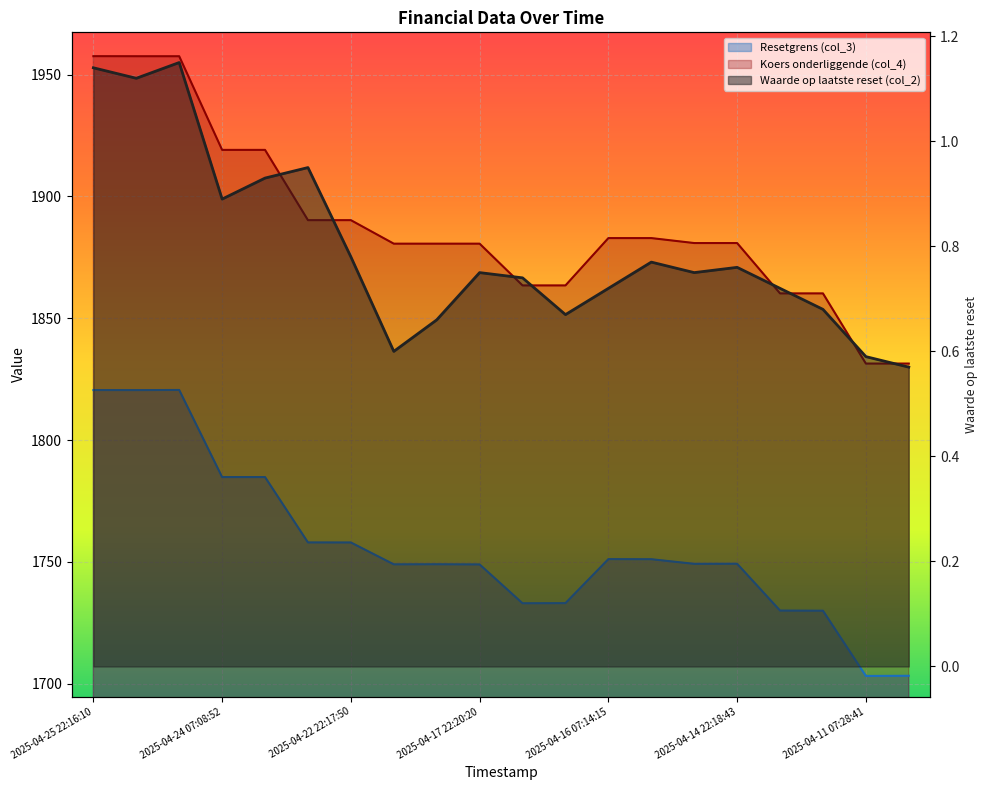

Is the value of Waarde op laatste reset (col_2) at 2025-04-15 22:17:52 greater than the value of Koers onderliggende (col_4) at 2025-04-15 07:19:38?

No